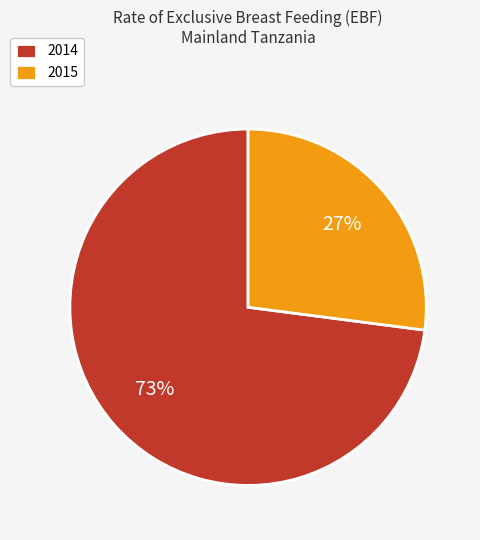

Does any single category account for the majority?

Yes